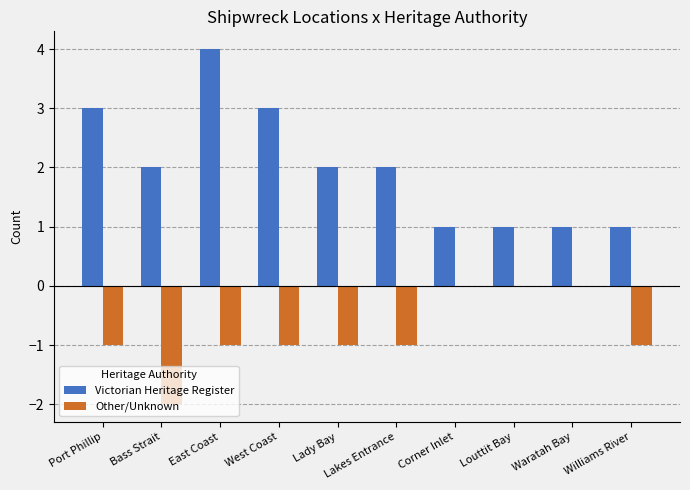

At which category does the chart reach its peak across all series?

East Coast